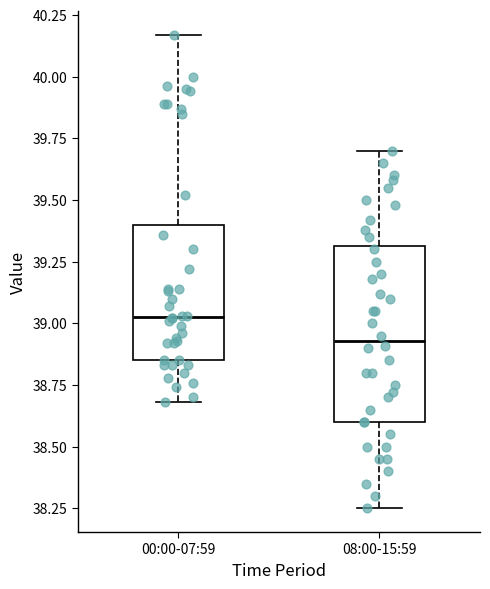

Reading left to right, transcribe this box plot: for each box, give where its median line is, the range the box spans, and where its two whiskers end, as read against the y-axis. The values are not printed on the chart, so give them approximately, as read against the axis.

00:00-07:59: median 39.05, box 38.85 to 39.40, whiskers 38.70 to 40.15
08:00-15:59: median 38.95, box 38.60 to 39.30, whiskers 38.25 to 39.70